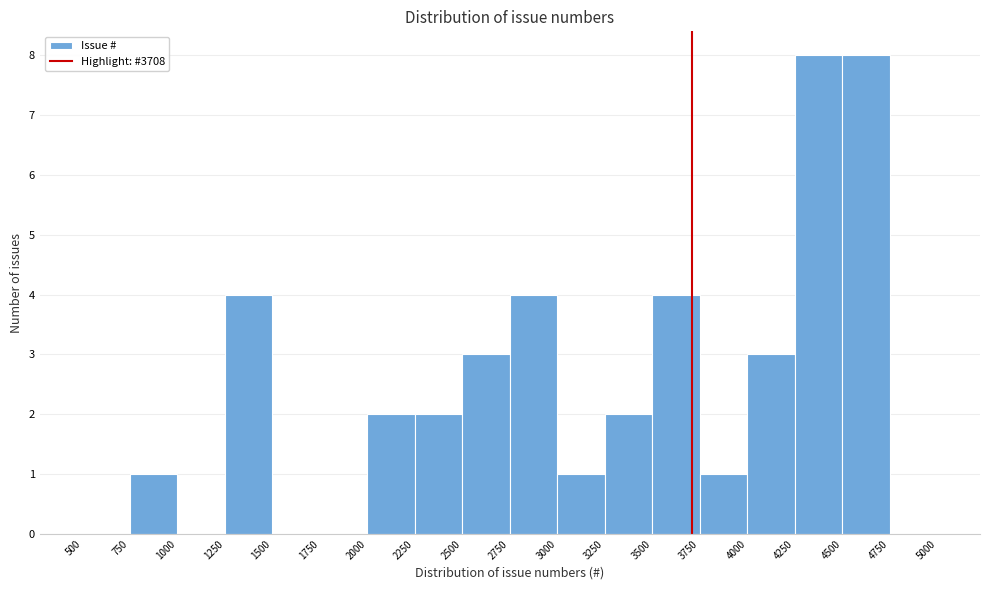

Reading left to right, list every bar in this chart as the range it spans on the x-axis followed by its height. The values are not printed on the chart, so give them approximately, as read against the axis.

500 to 750: 0
750 to 1000: 1
1000 to 1250: 0
1250 to 1500: 4
1500 to 1750: 0
1750 to 2000: 0
2000 to 2250: 2
2250 to 2500: 2
2500 to 2750: 3
2750 to 3000: 4
3000 to 3250: 1
3250 to 3500: 2
3500 to 3750: 4
3750 to 4000: 1
4000 to 4250: 3
4250 to 4500: 8
4500 to 4750: 8
4750 to 5000: 0